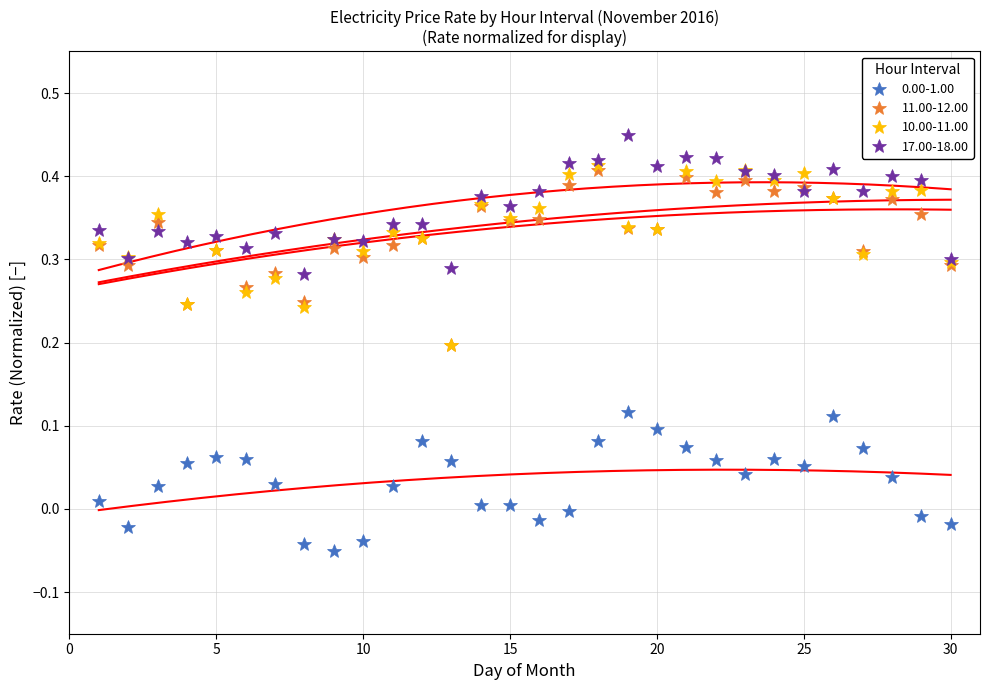

Is the value of 0.00-1.00 at 14 greater than the value of 10.00-11.00 at 18?

No